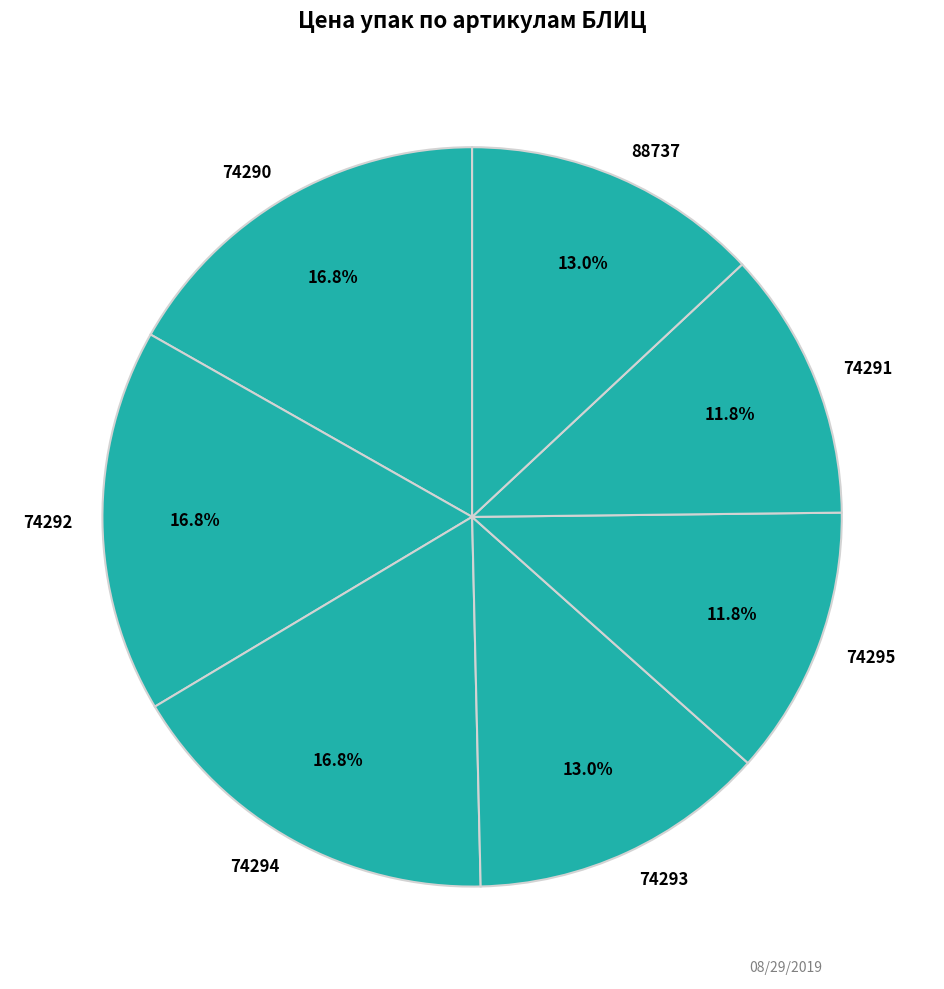

Is the sum of 74295 and 74293 greater than half?

No